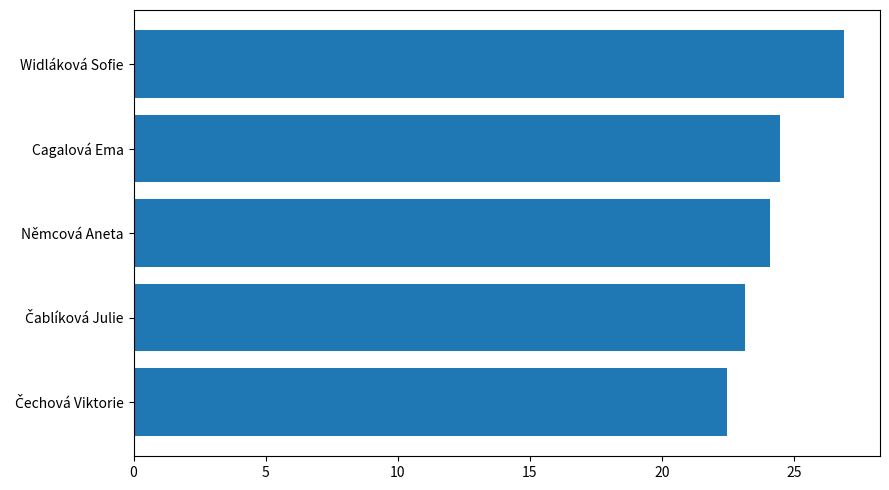

Are the bars grouped side by side (vs. stacked)?

No